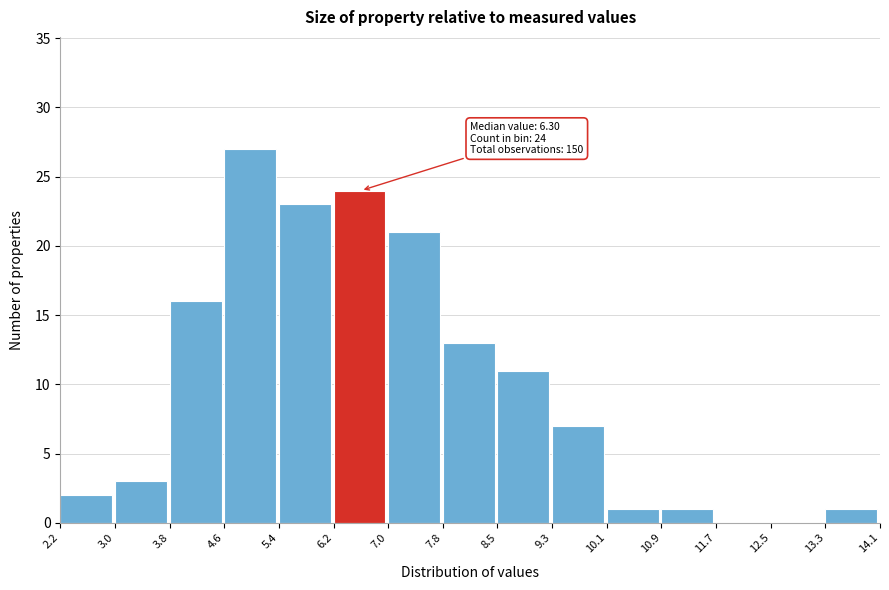

Over which range of the x-axis is the bar tallest?

4.6 to 5.4